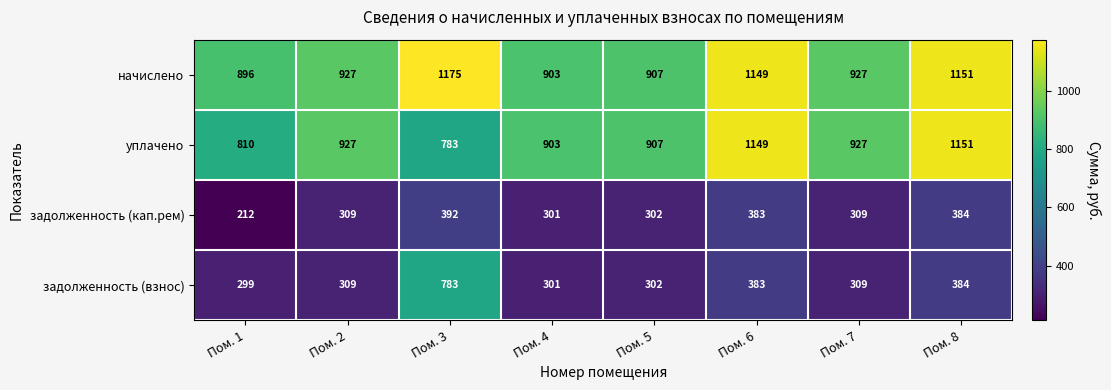

How many categories are shown in the chart?

8